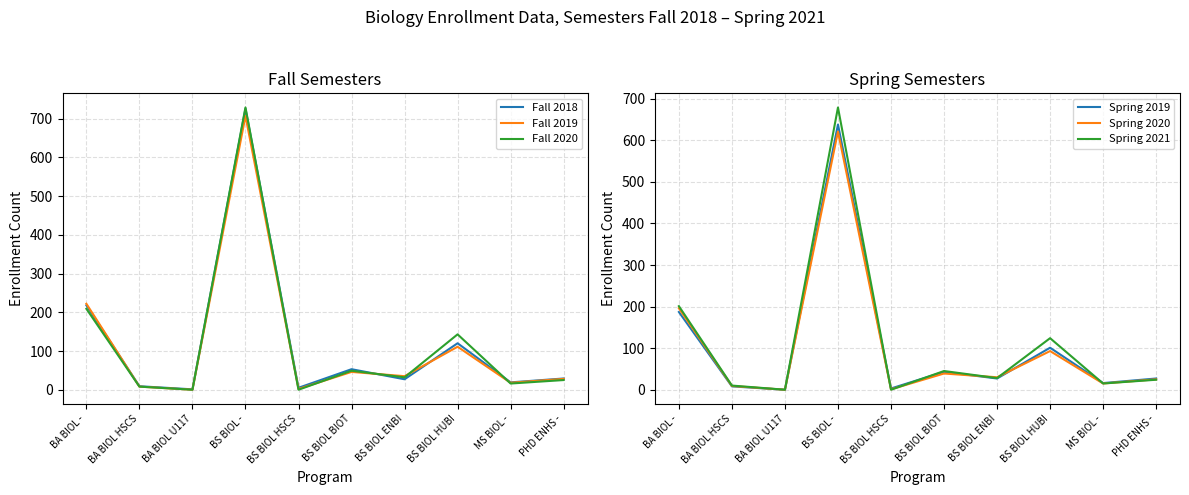

Between which two adjacent categories do Fall 2019 and Spring 2020 first intersect?

BA BIOL - and BA BIOL HSCS